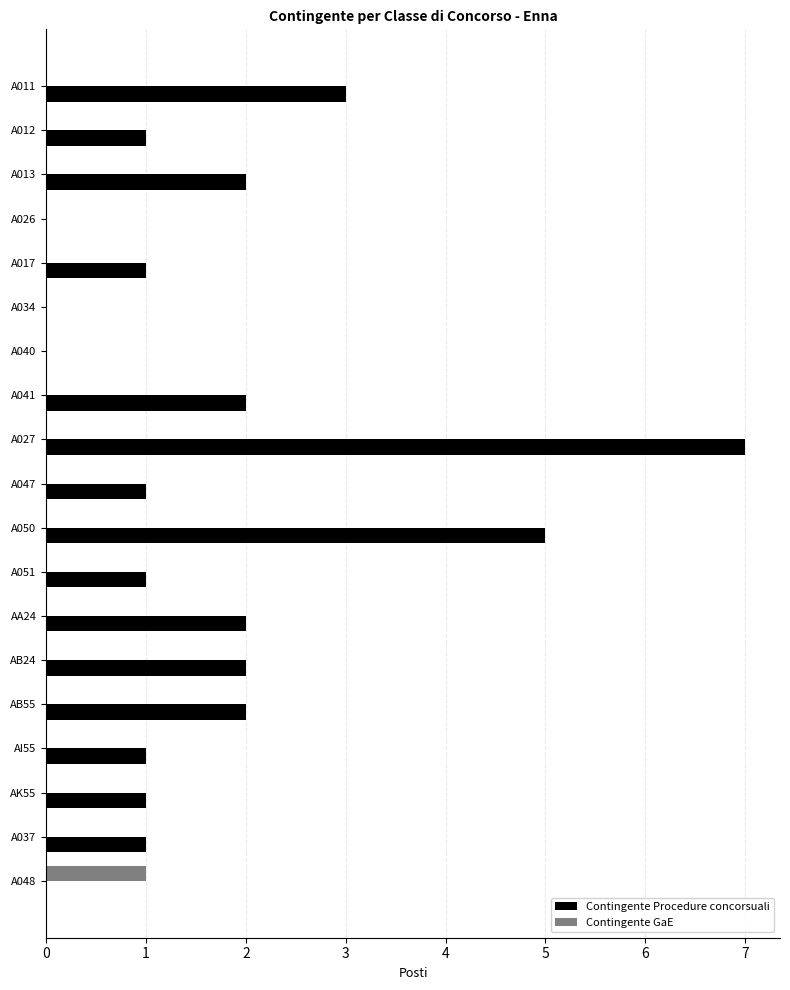

Which series has the widest spread of values?

Contingente Procedure concorsuali